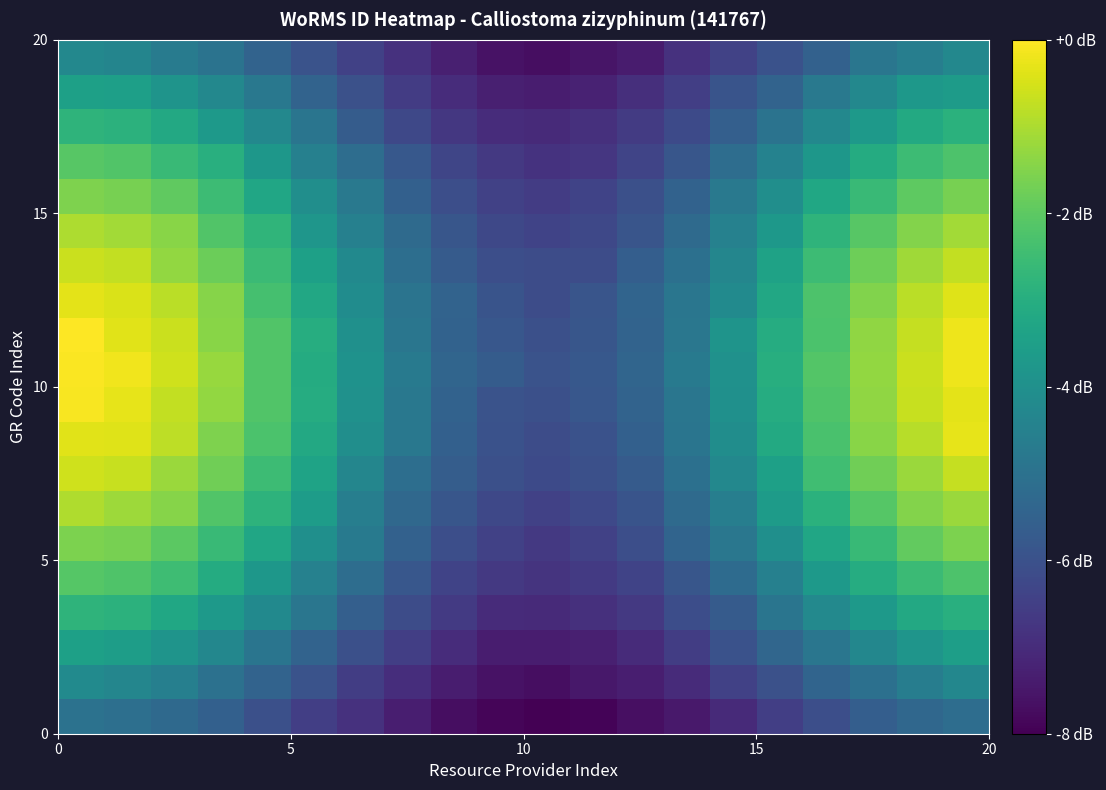

Count the number of data series in this chart.

20